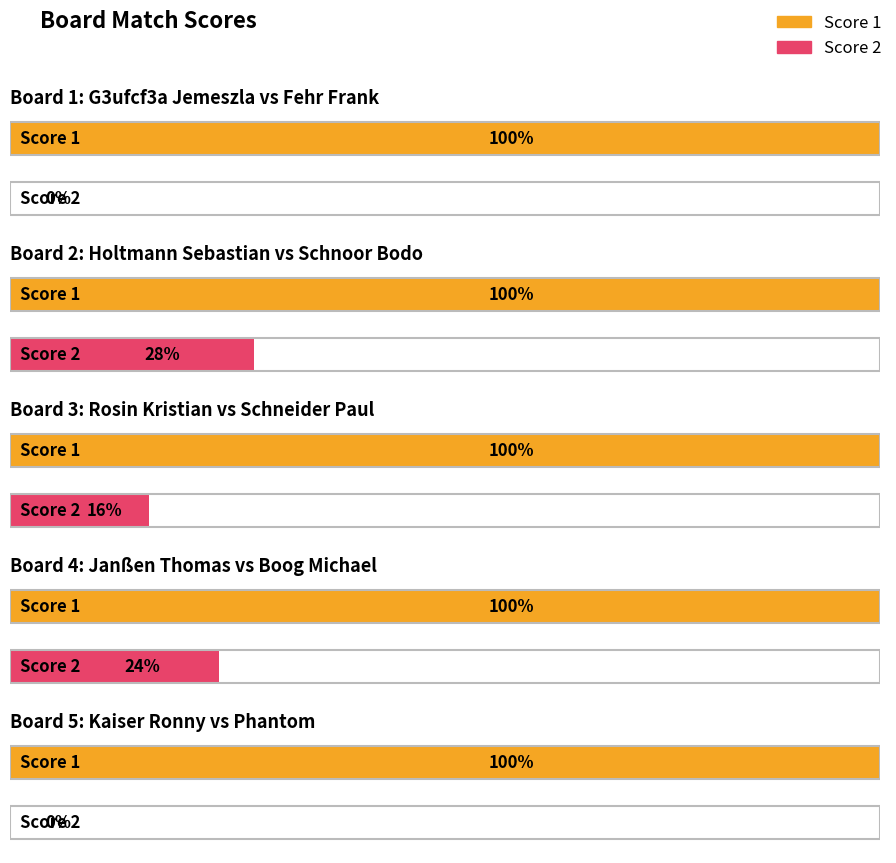

Between Board 2 and Board 3, which is larger?

Board 2